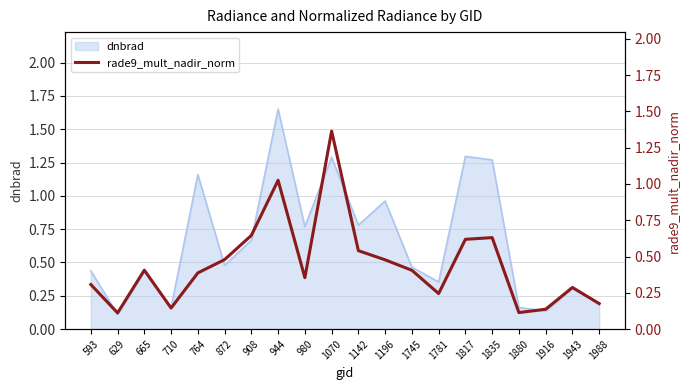

Reading left to right, what are all the values shown in this chart?

593=0.3	629=0.1	665=0.4	710=0.1	764=0.4	872=0.5	908=0.6	944=1.0	980=0.4	1070=1.4	1142=0.5	1196=0.5	1745=0.4	1781=0.2	1817=0.6	1835=0.6	1880=0.1	1916=0.1	1943=0.3	1988=0.2